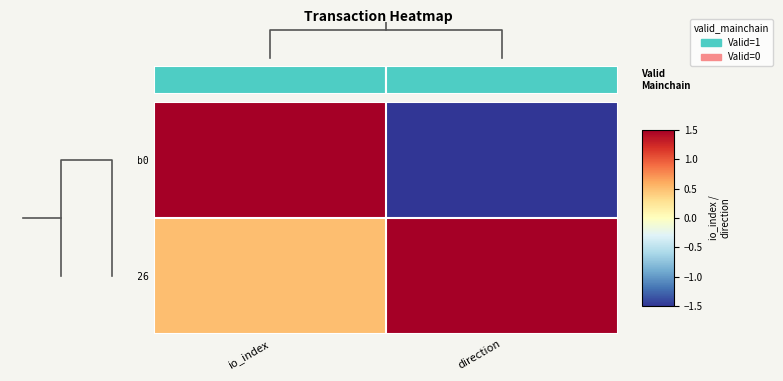

The value of 28ff22d8...18d026 at io_index is 0.7. True or false?

False